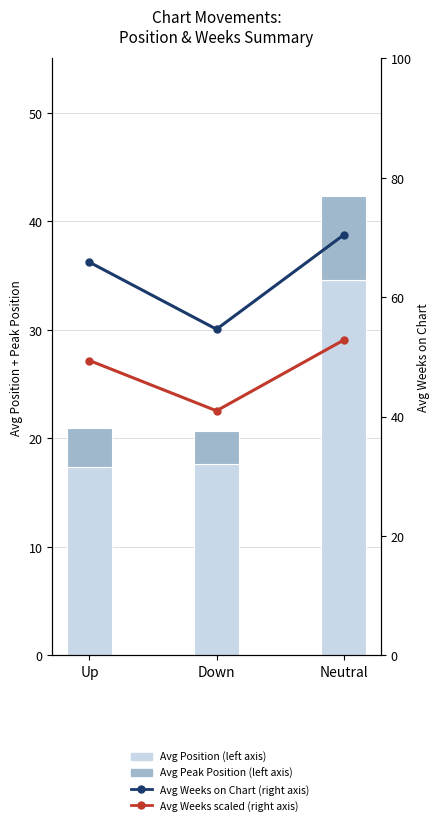

What is the label of the 3rd bar from the left?

Neutral